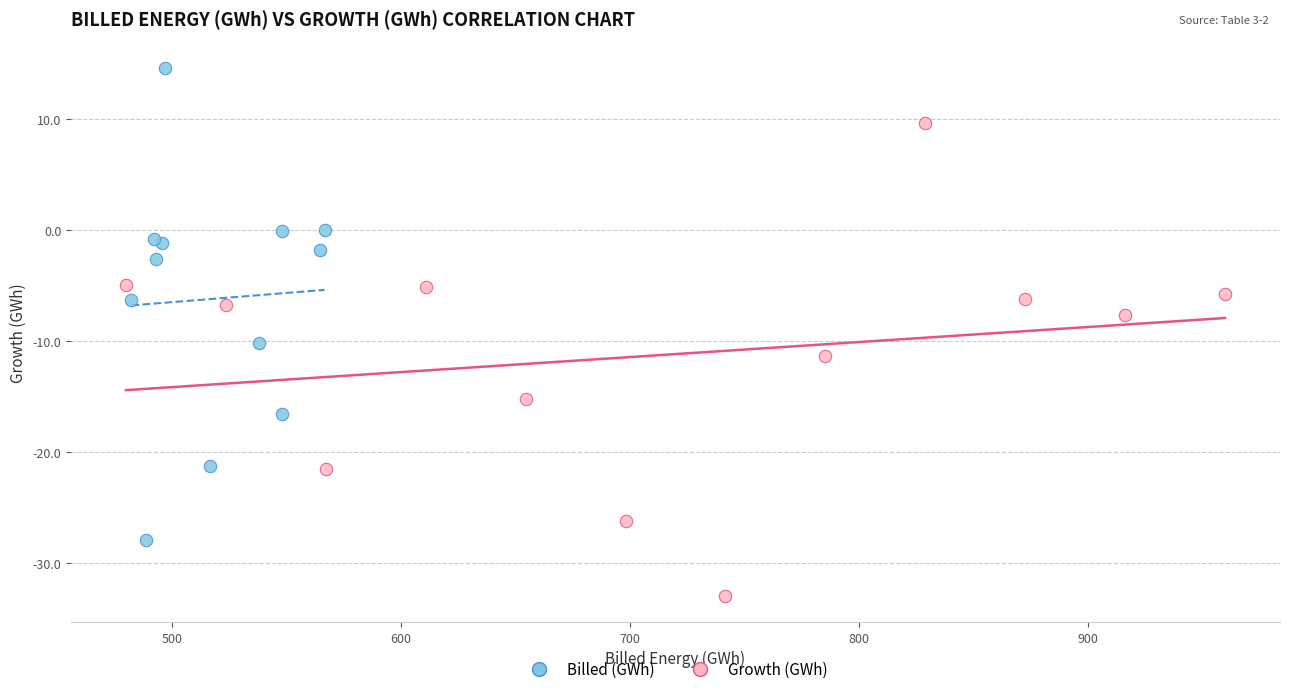

Which series contains the lowest Y value?

Growth (GWh)